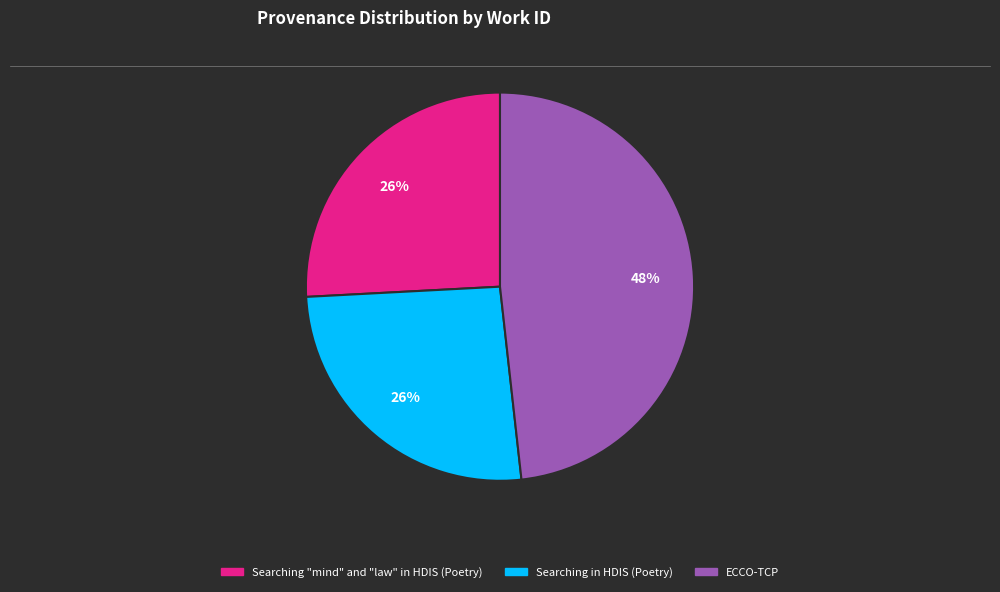

Approximately how many times larger is the value at Searching "mind" and "law" in HDIS (Poetry) compared to ECCO-TCP?

0.5